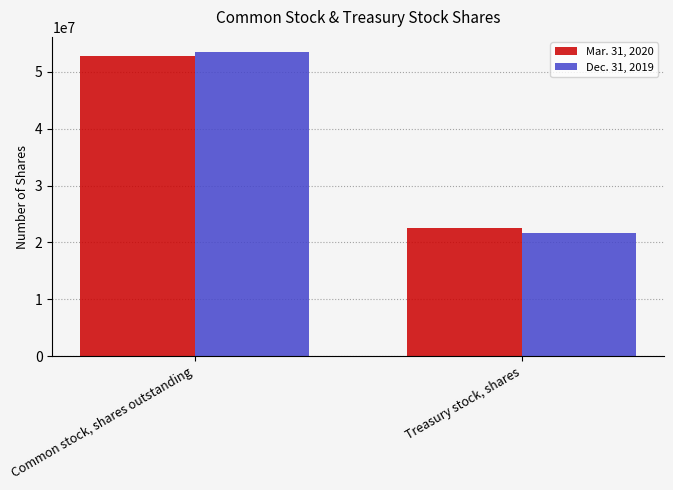

At which label is Mar. 31, 2020 closest to 37673825?

Treasury stock, shares